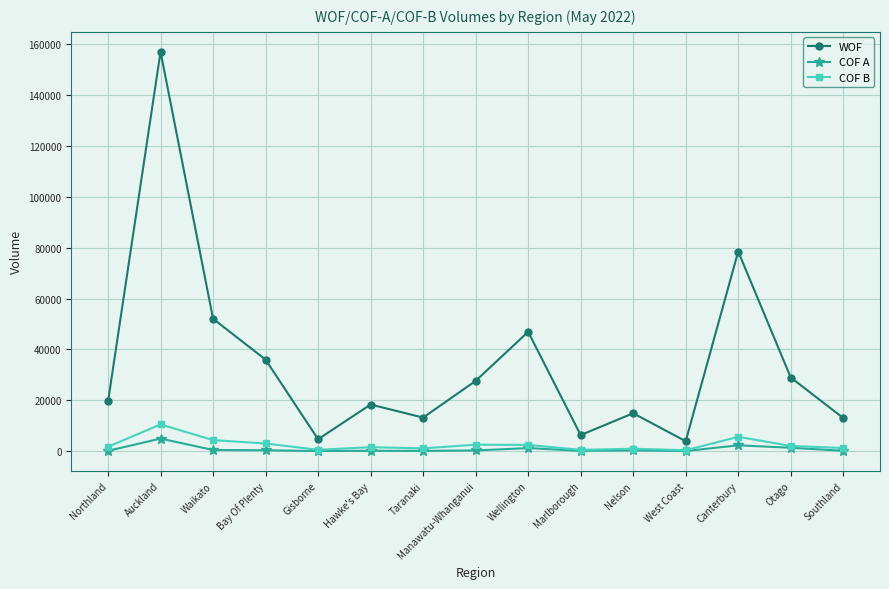

At which label does COF A reach its peak?

Auckland